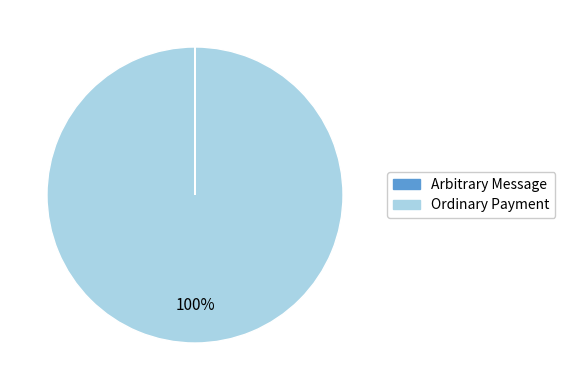

True or false: Ordinary Payment accounts for 100% of the total.

True